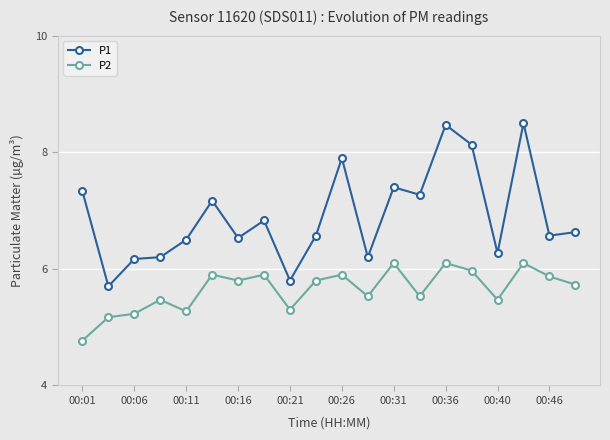

Which series has the widest spread of values?

P1